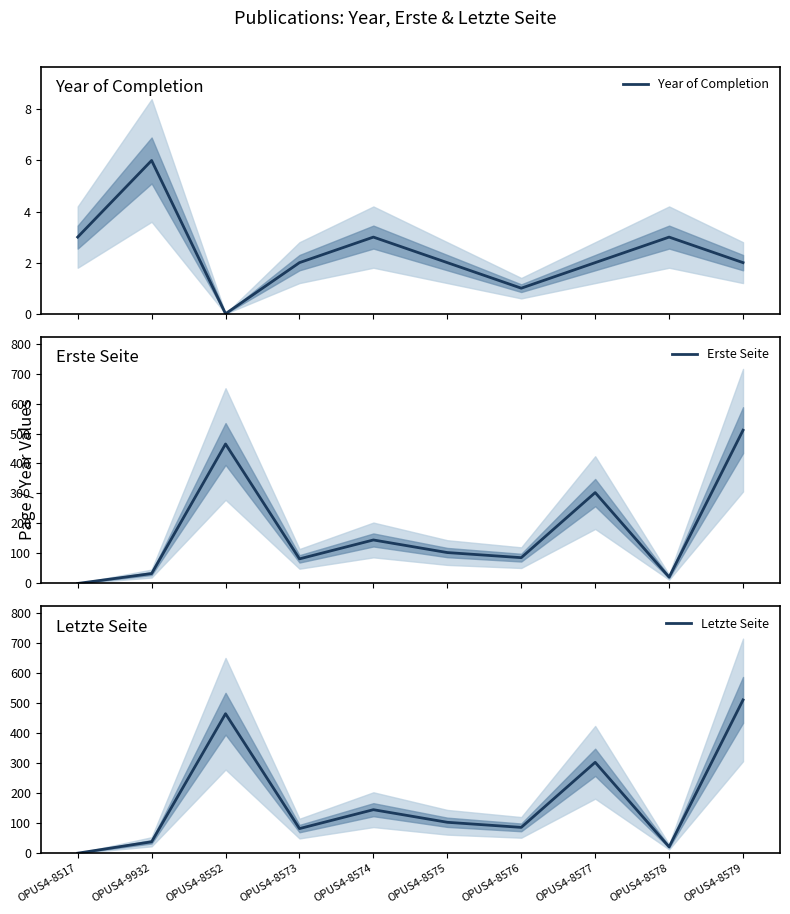

The Erste Seite series shows 344 at OPUS4-8517. True or false?

False